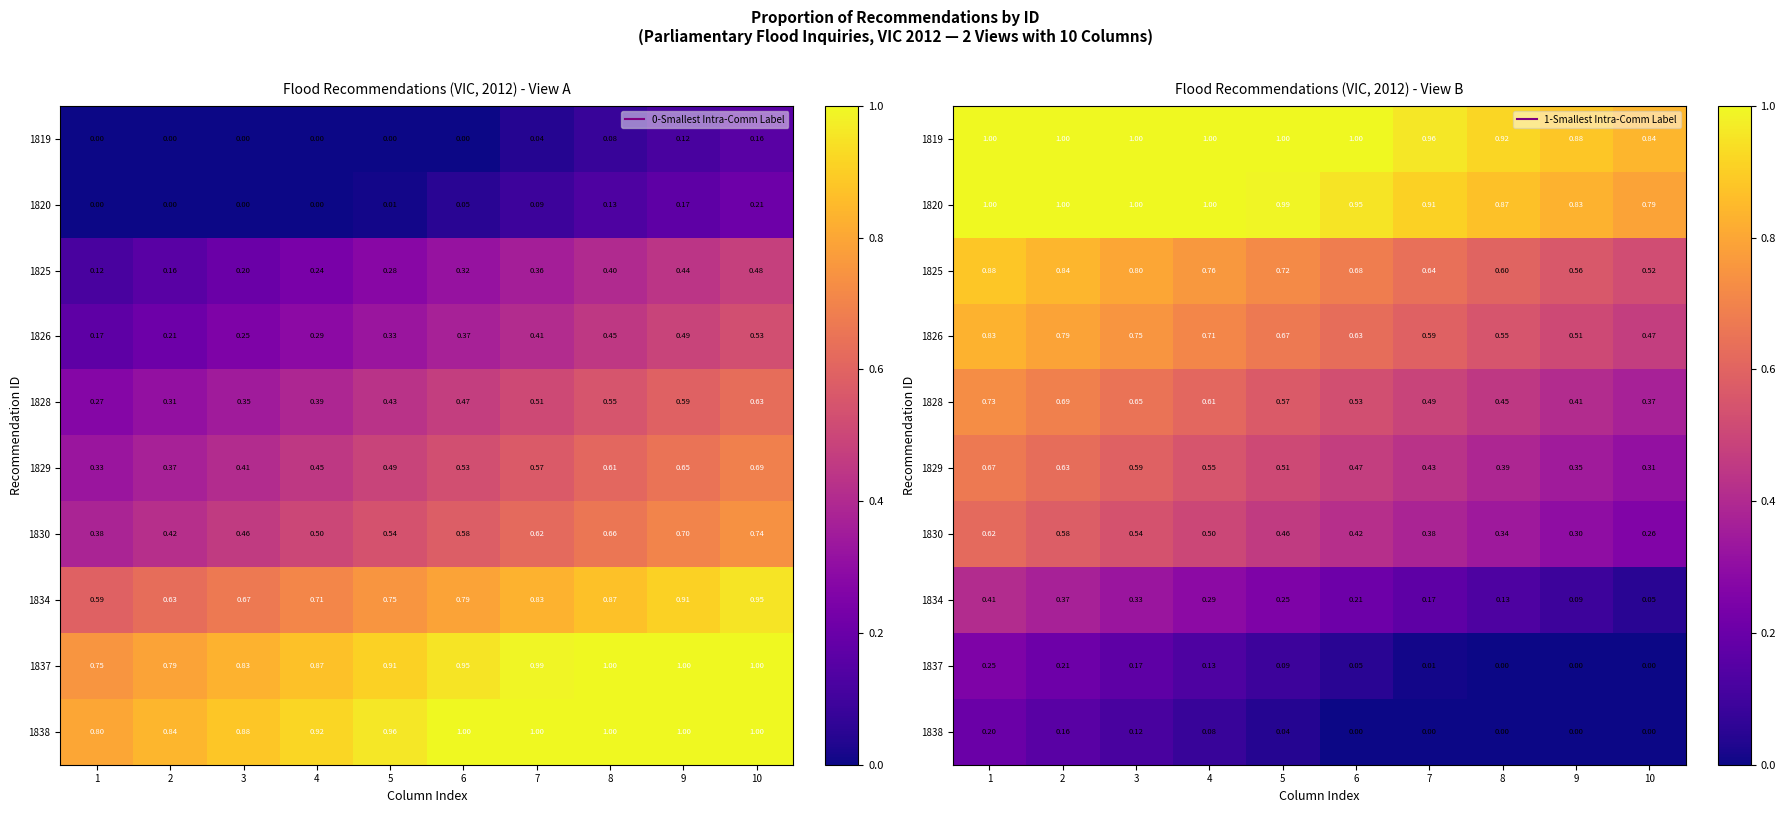

What is the sum of all 1819 values?

9.6